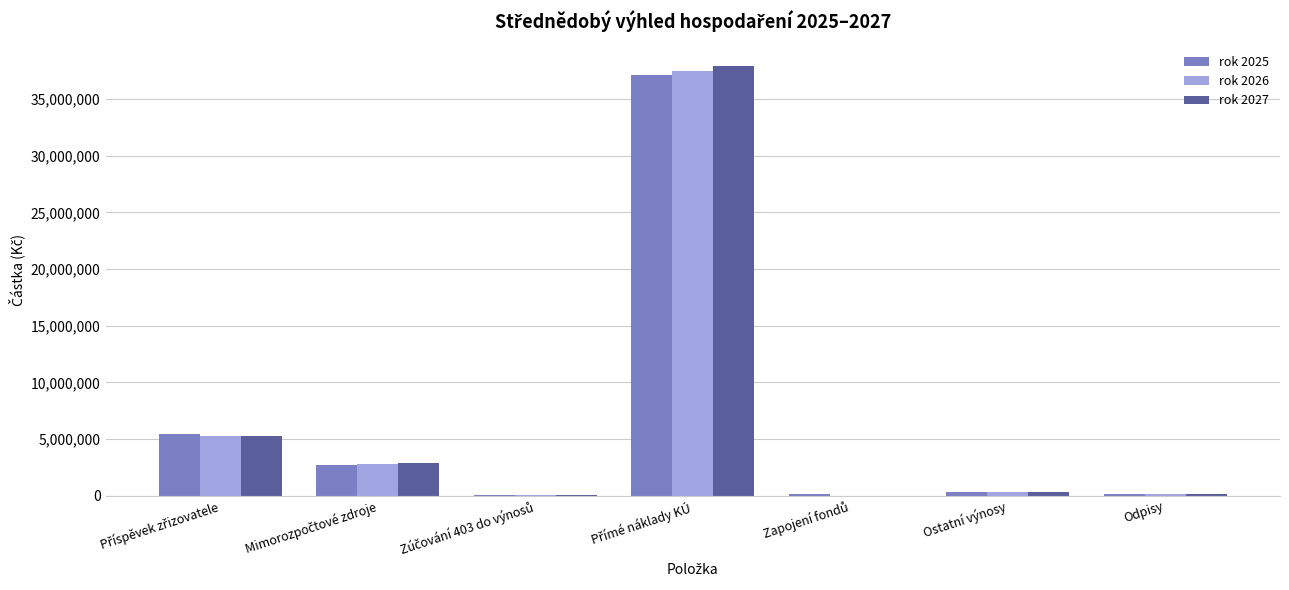

What is the maximum value shown in the chart?

37900000